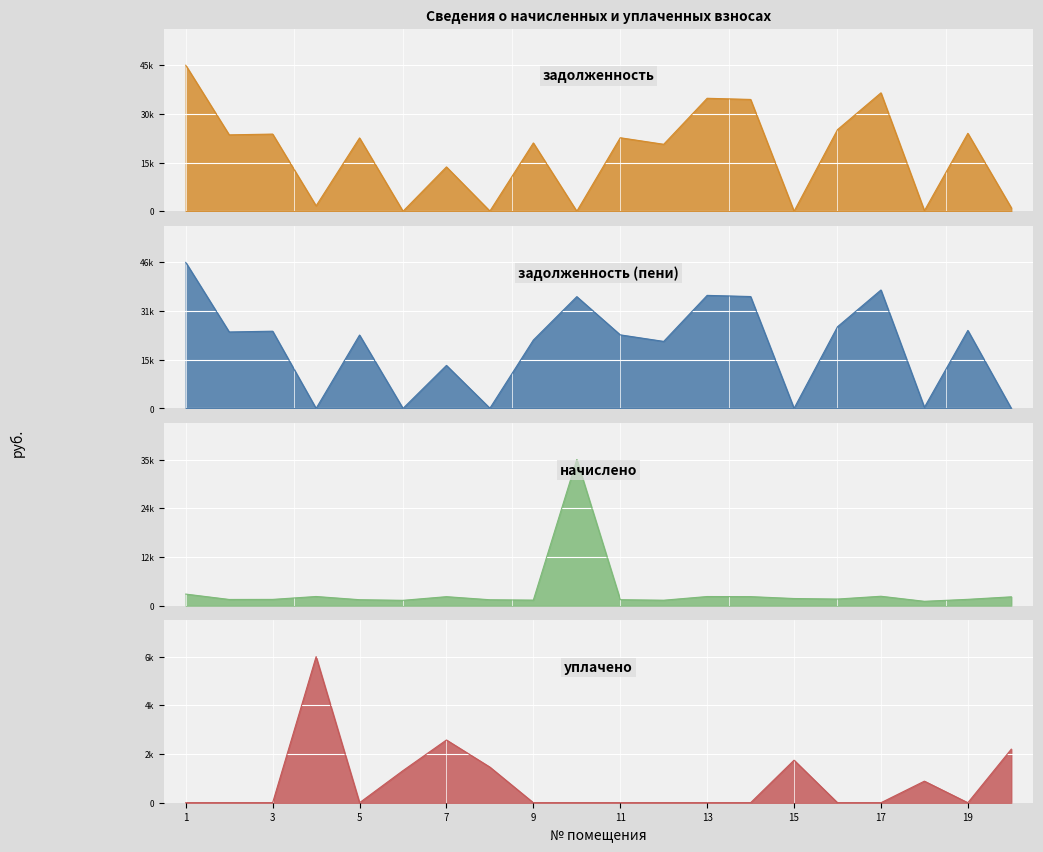

What is the spread (max minus min) of values at 6?

1268.5